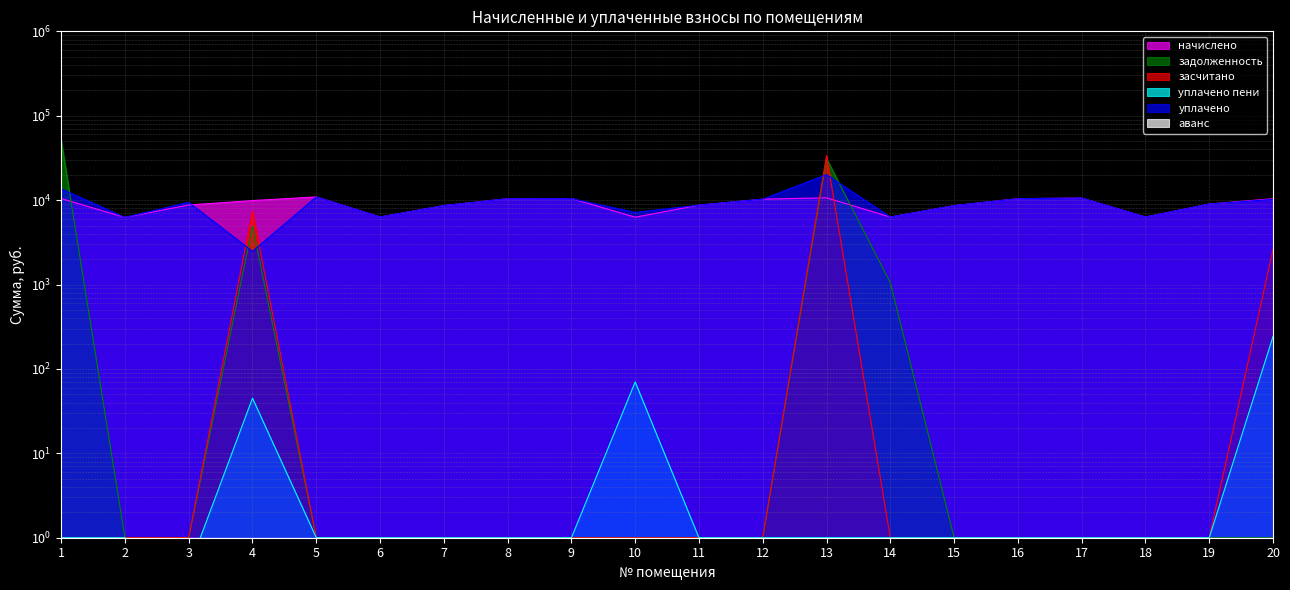

Which label corresponds to the smallest value in the chart?

3